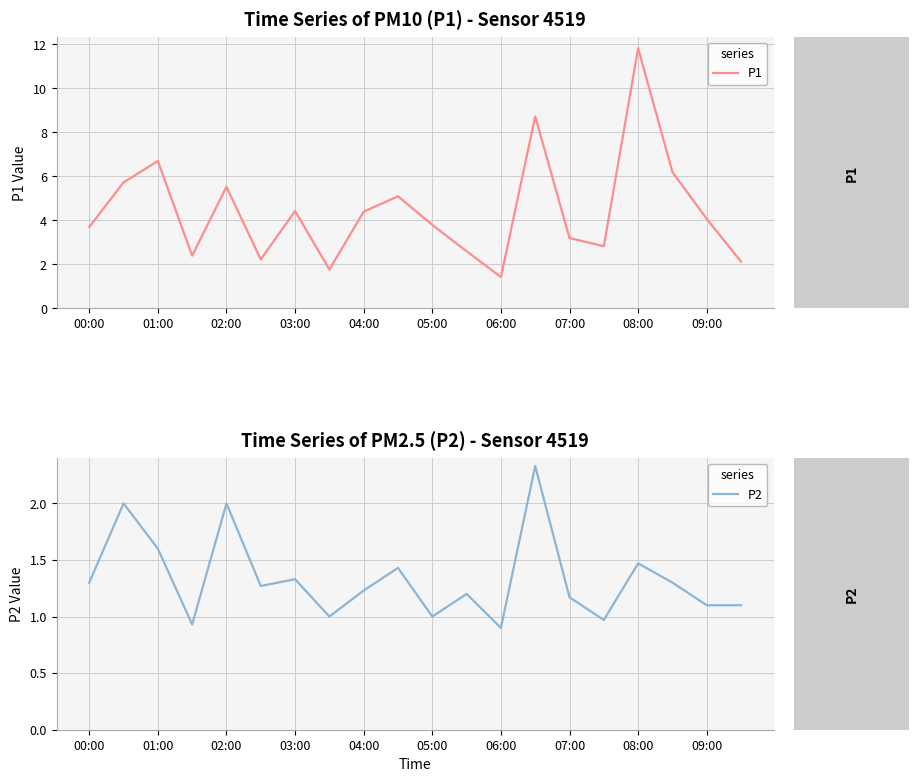

The value of P1 at 02:00 is 5.5. True or false?

True